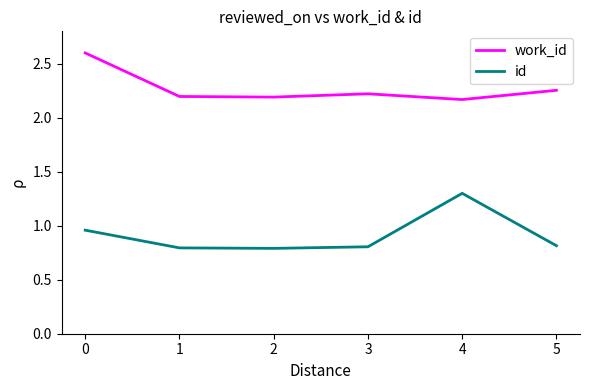

Is this an area chart (filled region under the line)?

No